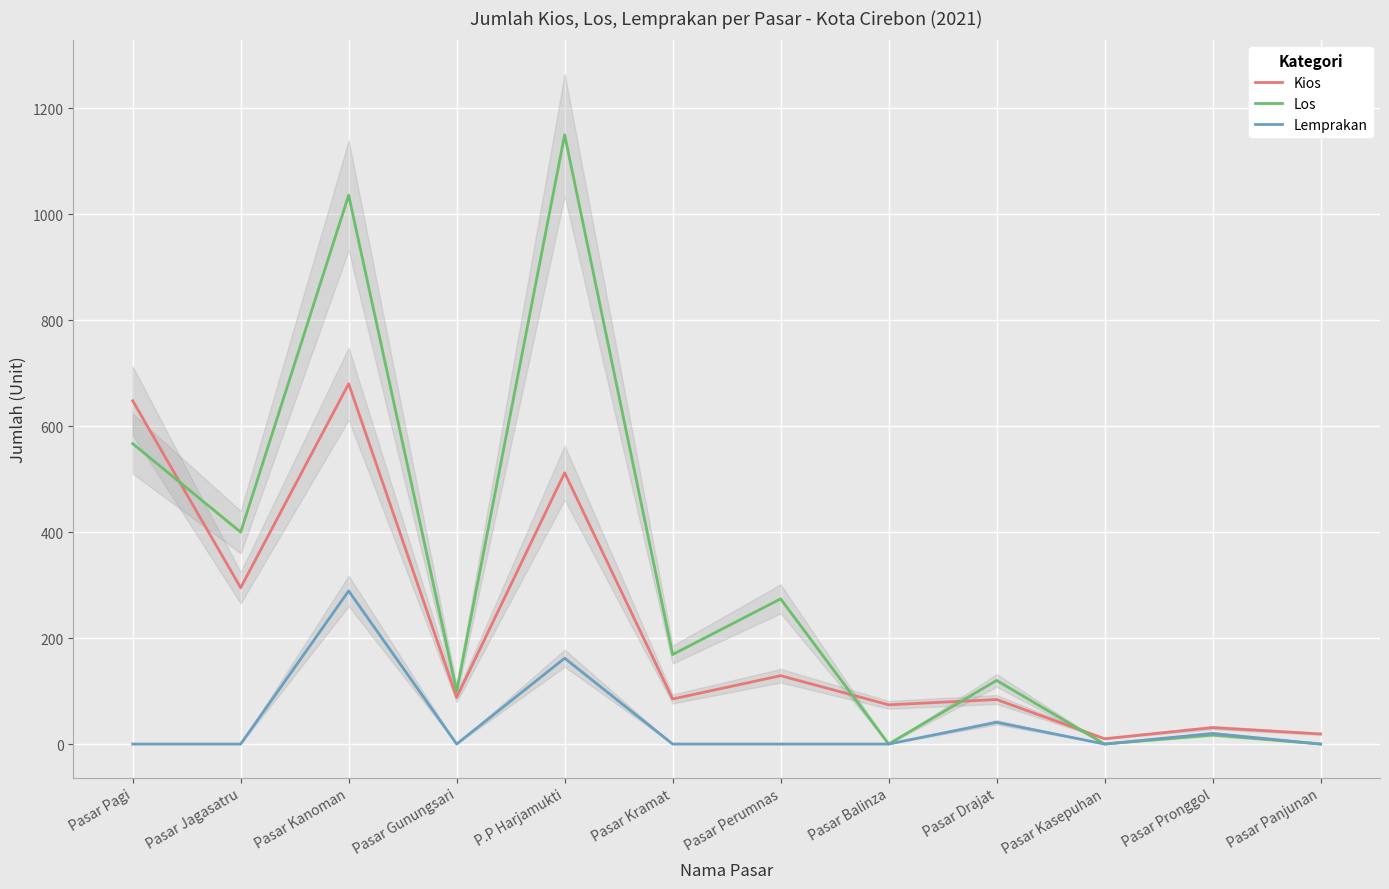

At which category does Los reach its first local peak?

Pasar Kanoman